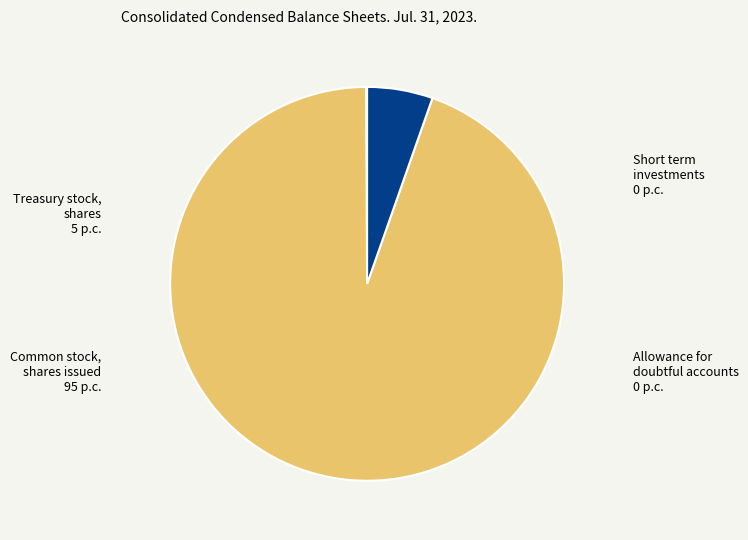

Is there a majority slice in this chart?

Yes